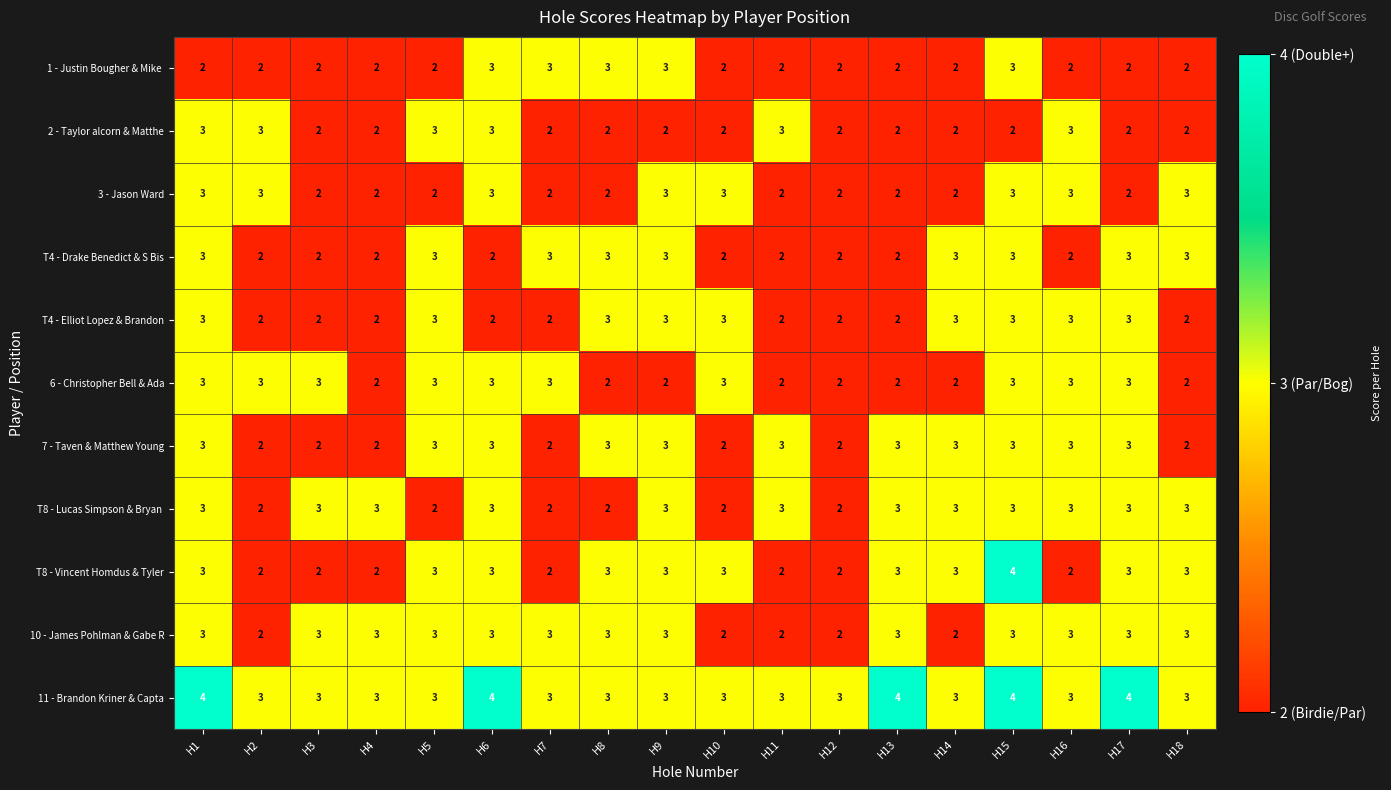

At which category is the sum across all series the highest?

H15